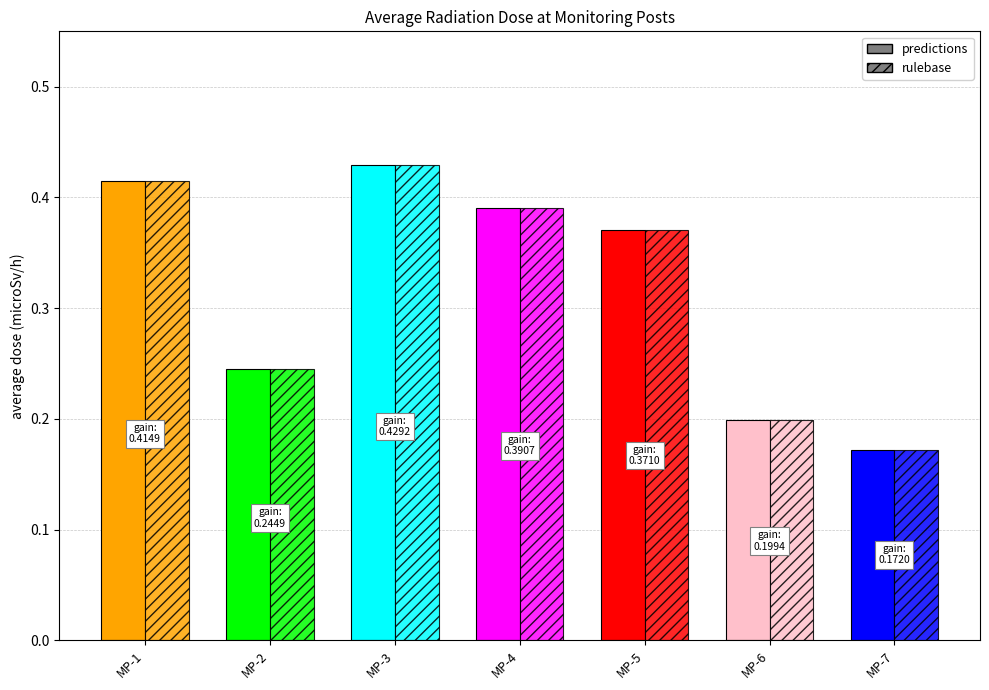

What is the average value of the predictions series?

0.3